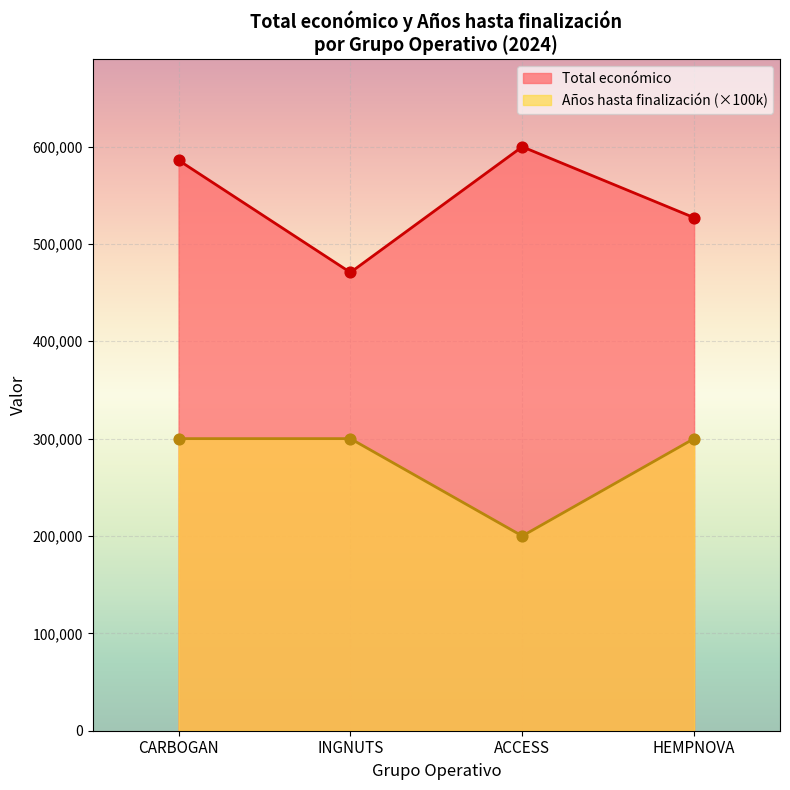

Which series reaches the minimum Y coordinate?

Año de finalización